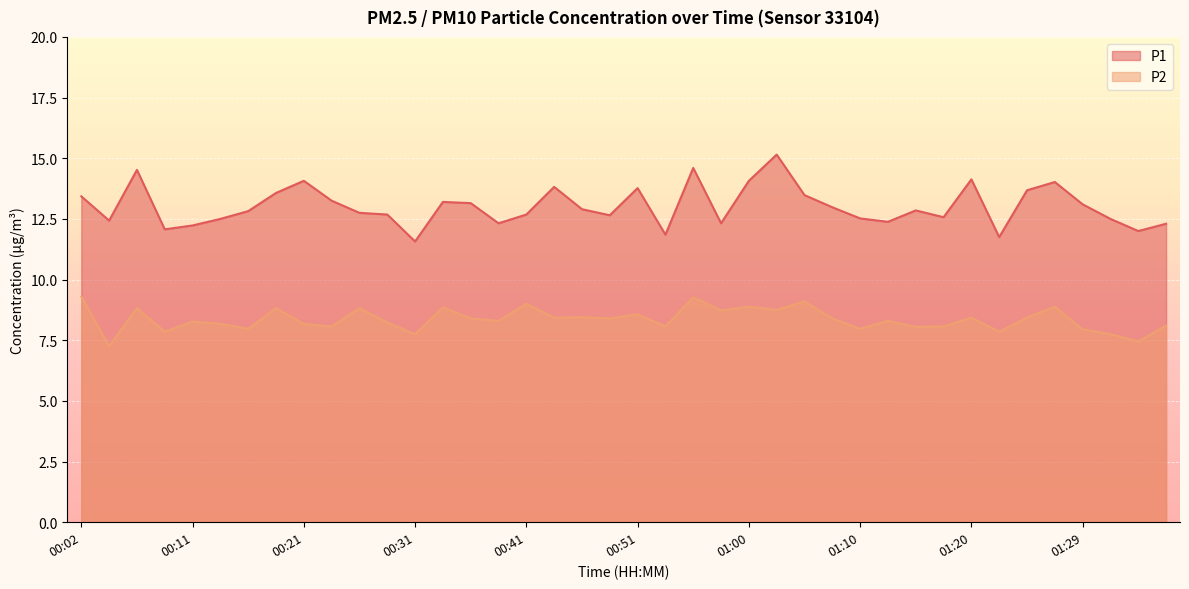

Is it true that P1 equals 6.2 at 00:29?

False